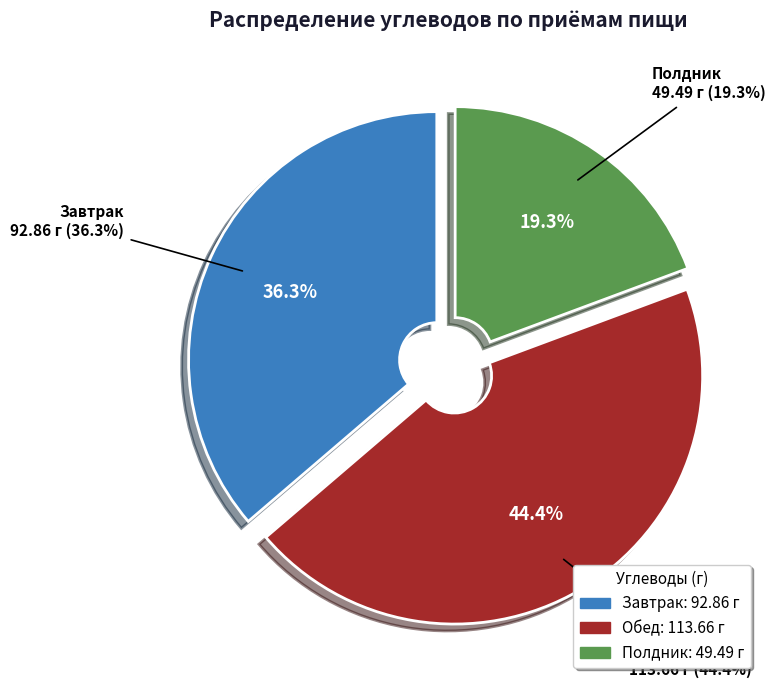

What is the ratio of the value at Завтрак to the value at Полдник?

1.9